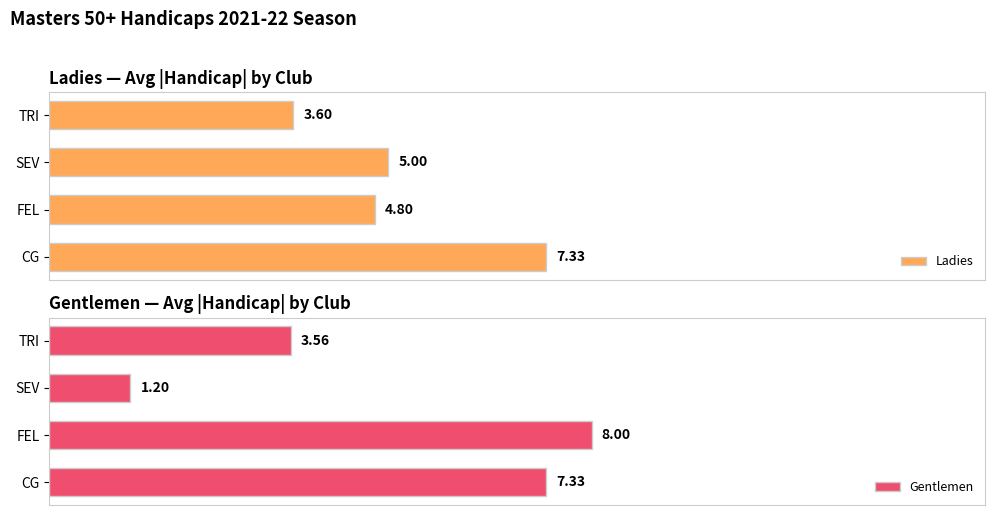

List the labels in order of Ladies value, largest first.

CG, SEV, FEL, TRI